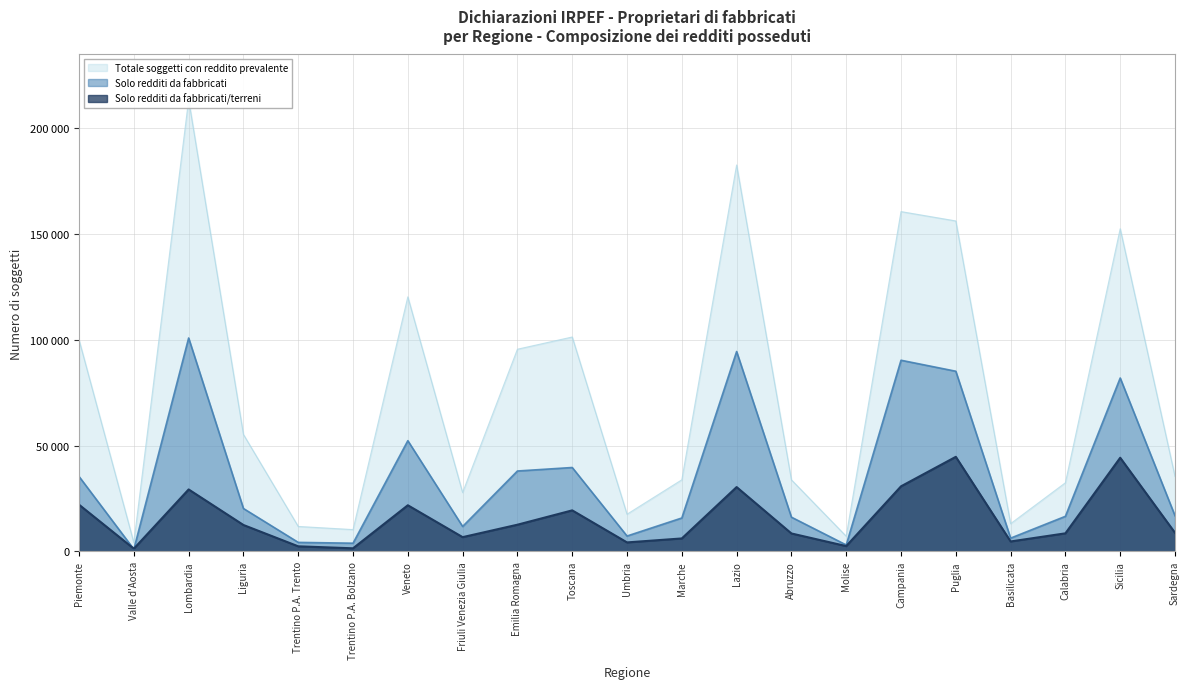

Reading left to right, list all the values displayed in this chart.

Totale soggetti con reddito prevalente: 99966	4093	213535	55259	11763	10272	120310	27777	95547	101325	17546	33811	182643	33792	7127	160613	156196	13080	32419	152514	35416
Solo redditi da fabbricati: 35377	991	100861	20248	4231	3845	52307	11755	37977	39631	7239	15766	94465	16147	3015	90340	85142	6238	16557	81945	16825
Solo redditi da fabbricati/terreni: 22047	1253	29263	12454	2371	1434	21782	6711	12588	19371	4219	6095	30380	8450	2478	30736	44680	4667	8511	44243	8762